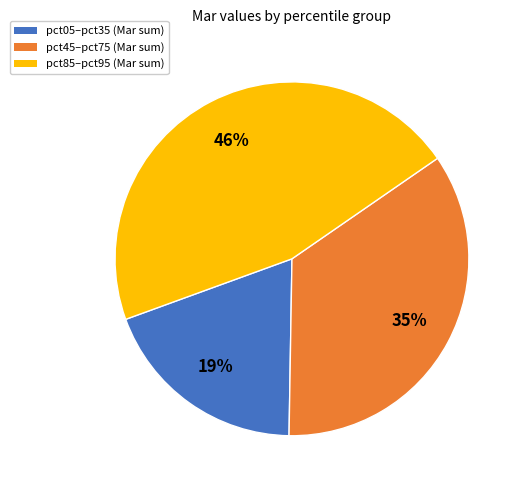

Does any single category account for the majority?

No